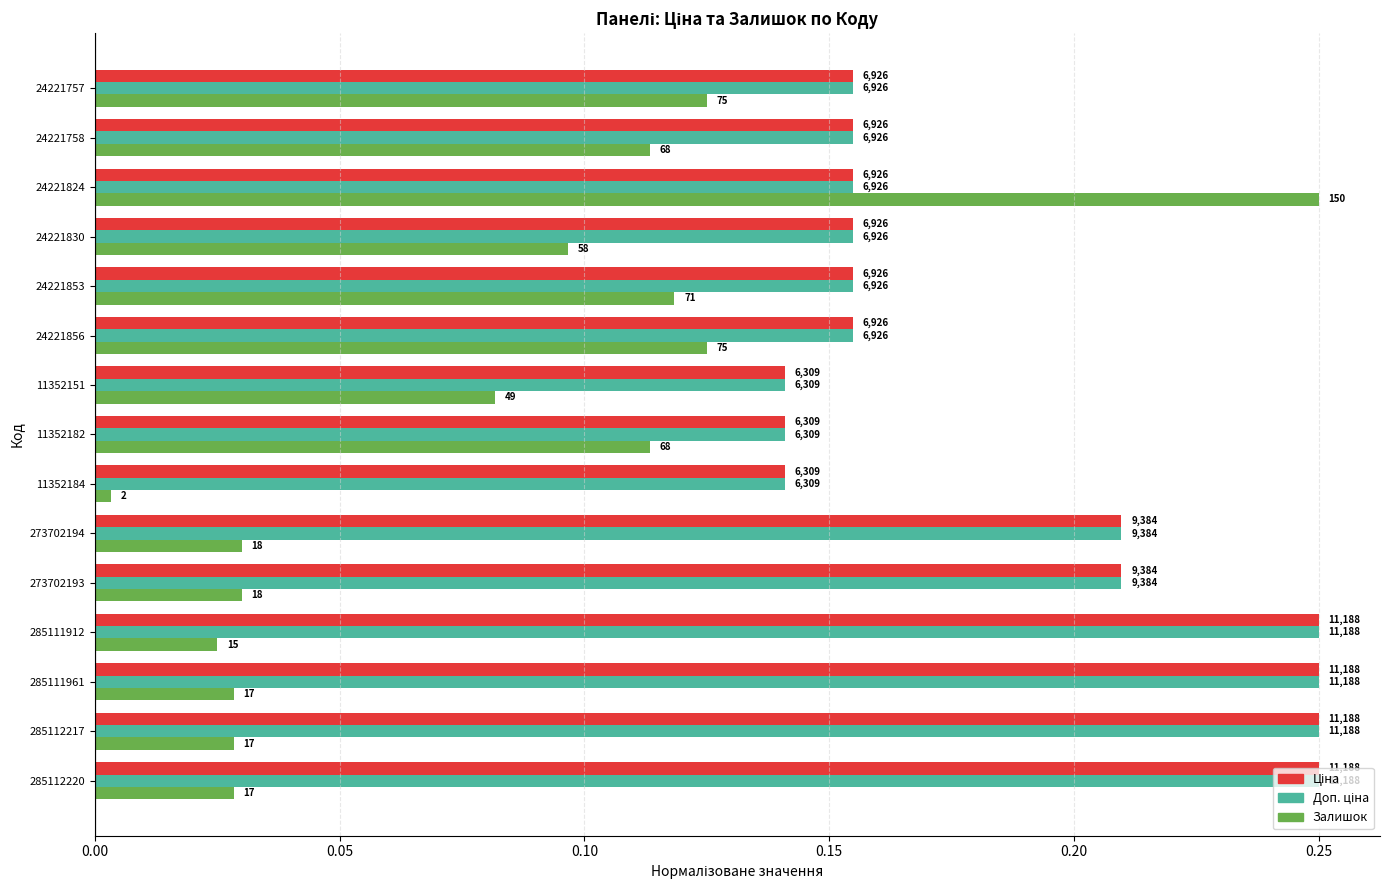

Are the bars grouped side by side (vs. stacked)?

Yes